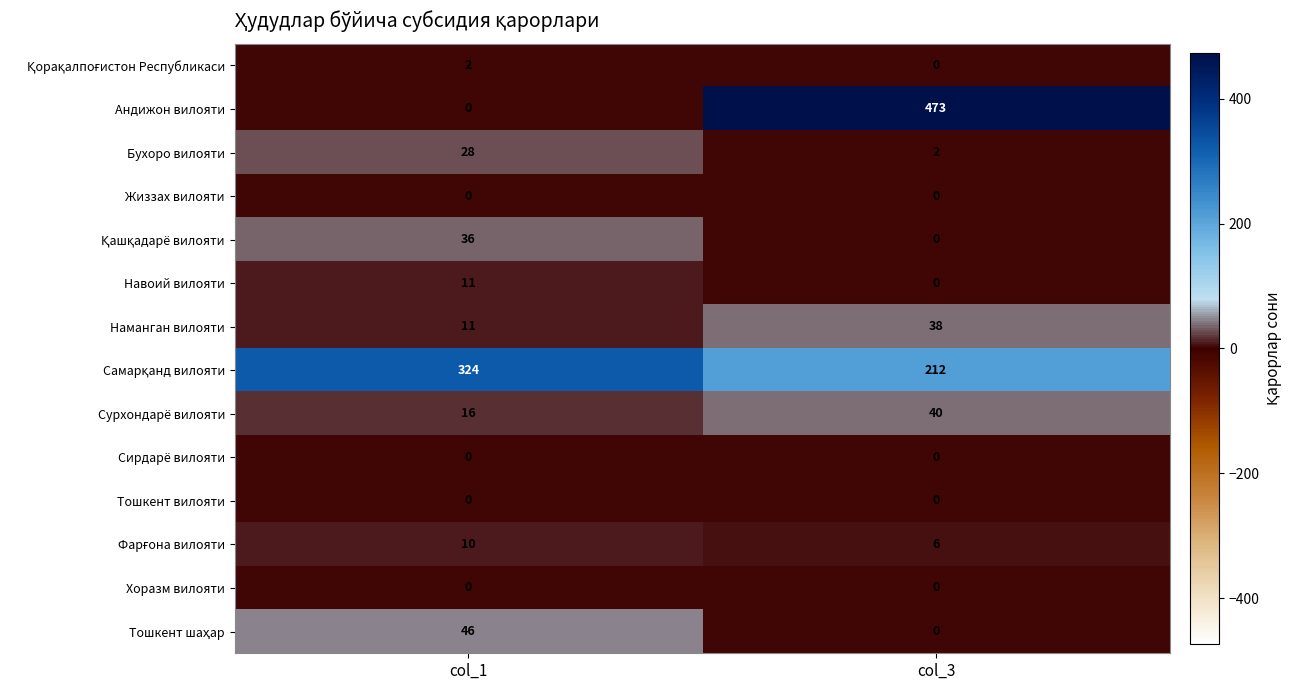

At which label does Сурхондарё вилояти reach its minimum?

col_1